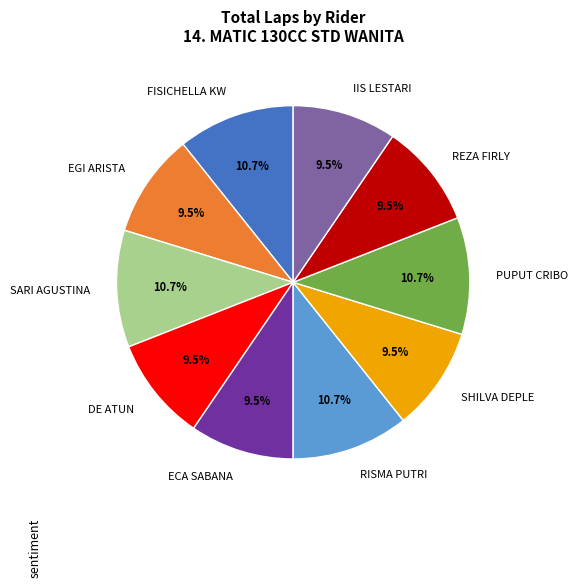

What is the total percentage of SARI AGUSTINA and DE ATUN?

20.2%